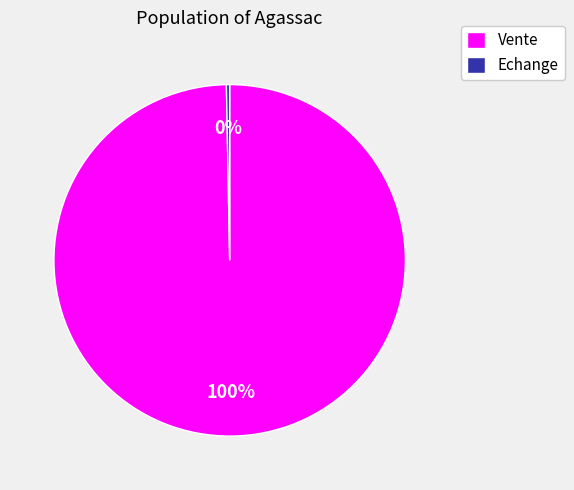

How many slices are in this pie chart?

2